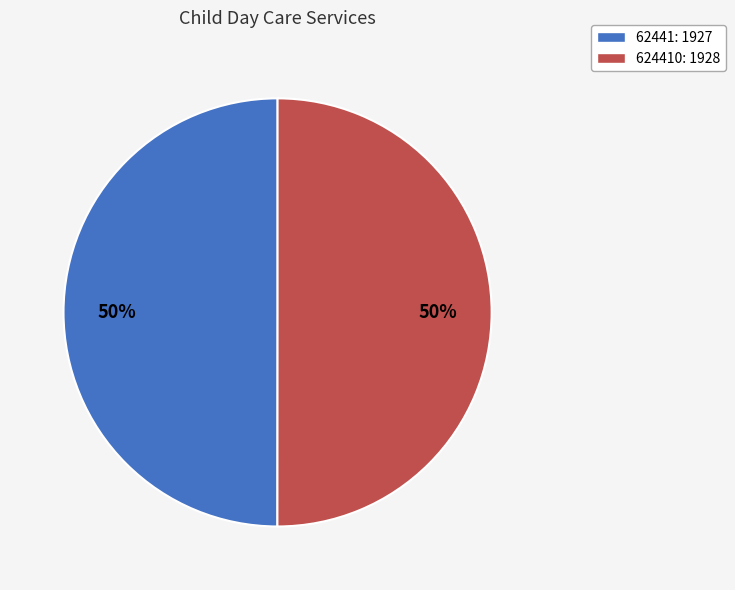

Is it true that 62441: 1927 is 40% of the pie?

False